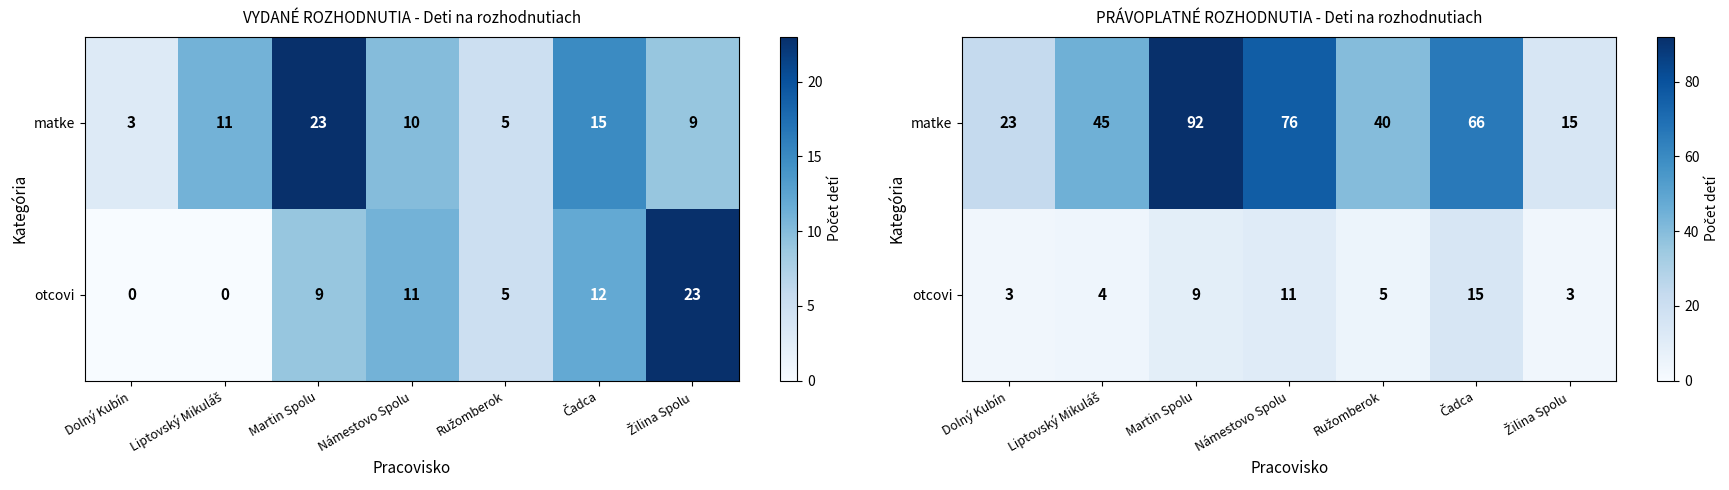

Where is matke nearest to the value 53?

Liptovský Mikuláš